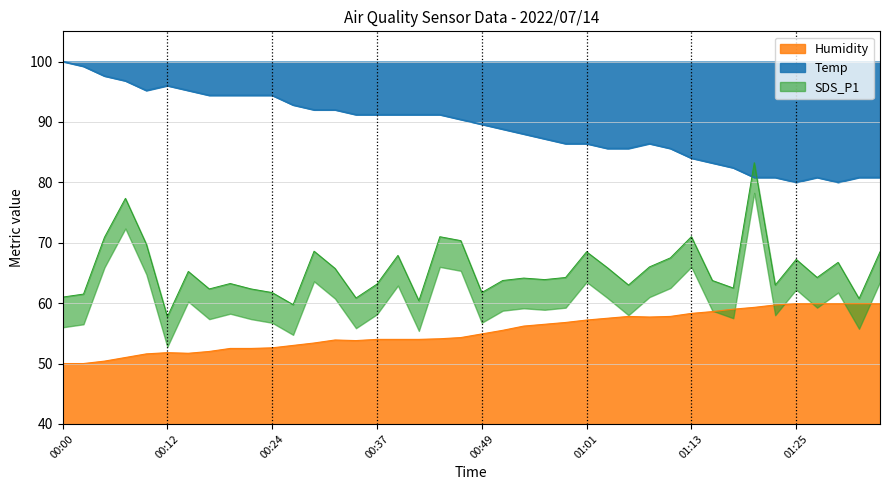

What is the label of the 6th point from the left?

00:12